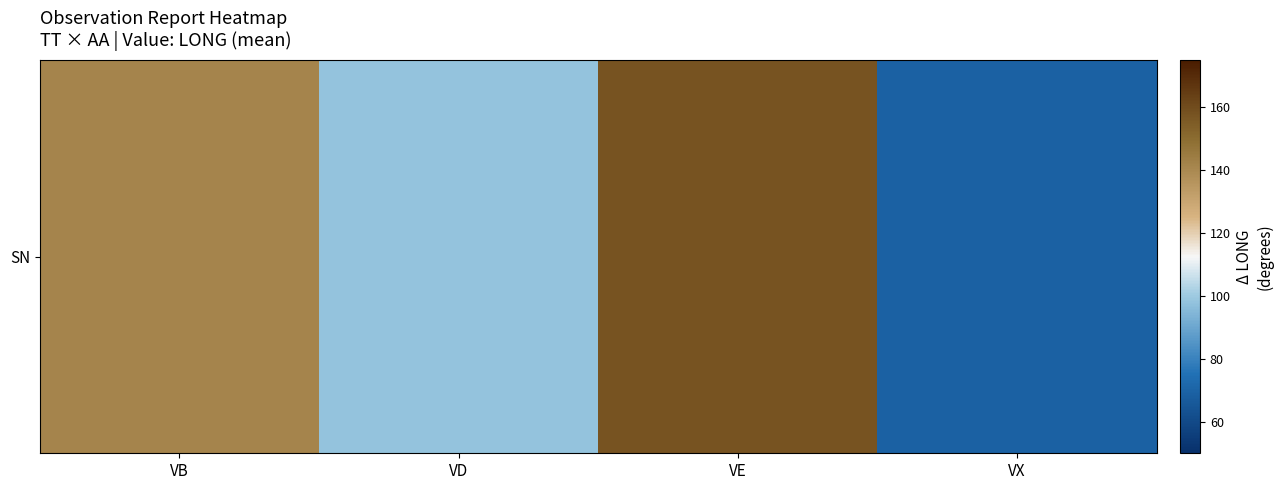

Approximately how many times larger is the value at VE compared to VD?

1.6